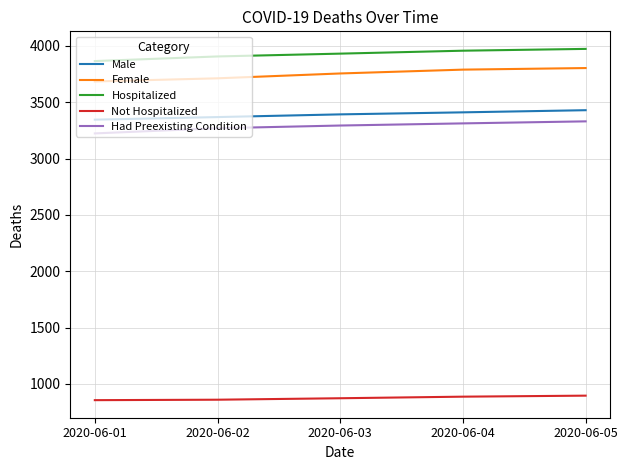

What is the approximate value of Female at 2020-06-01, to the nearest 50?

3700